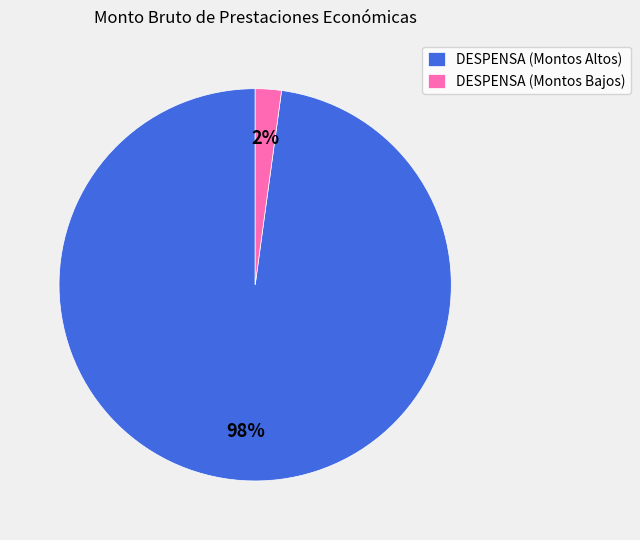

Is DESPENSA (Montos Altos) the majority of the pie?

Yes